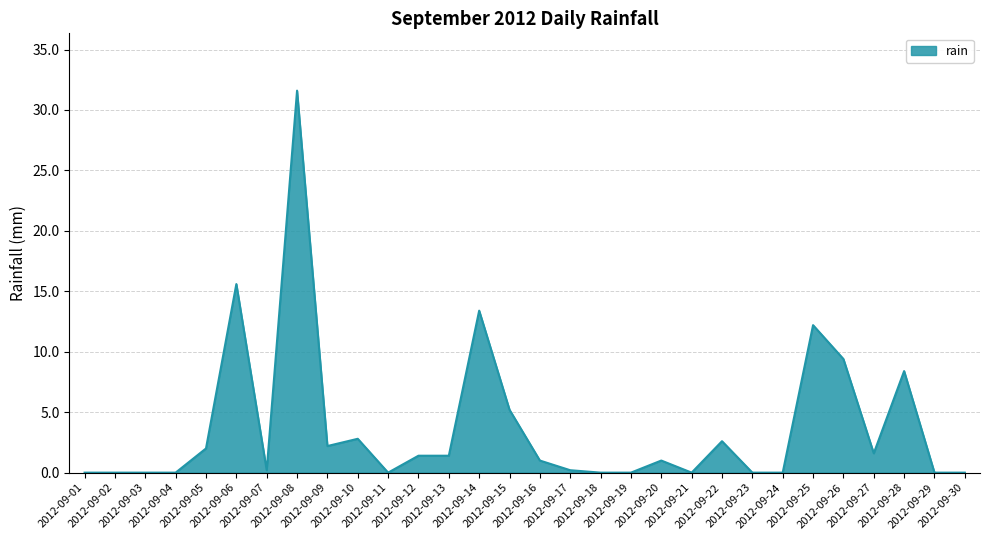

What is the difference between the maximum and minimum values?

31.6